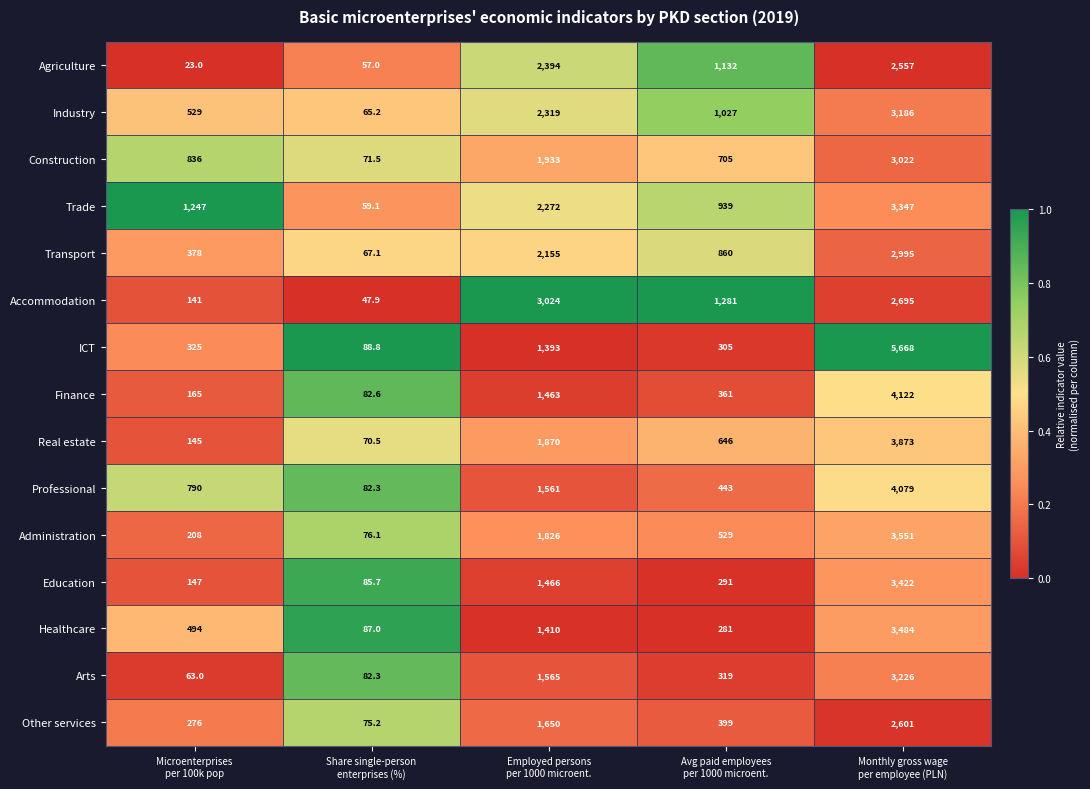

Rank the series by their maximum value, from highest to lowest.

ICT, Finance, Professional, Real estate, Administration, Healthcare, Education, Trade, Arts, Industry, Accommodation, Construction, Transport, Other services, Agriculture